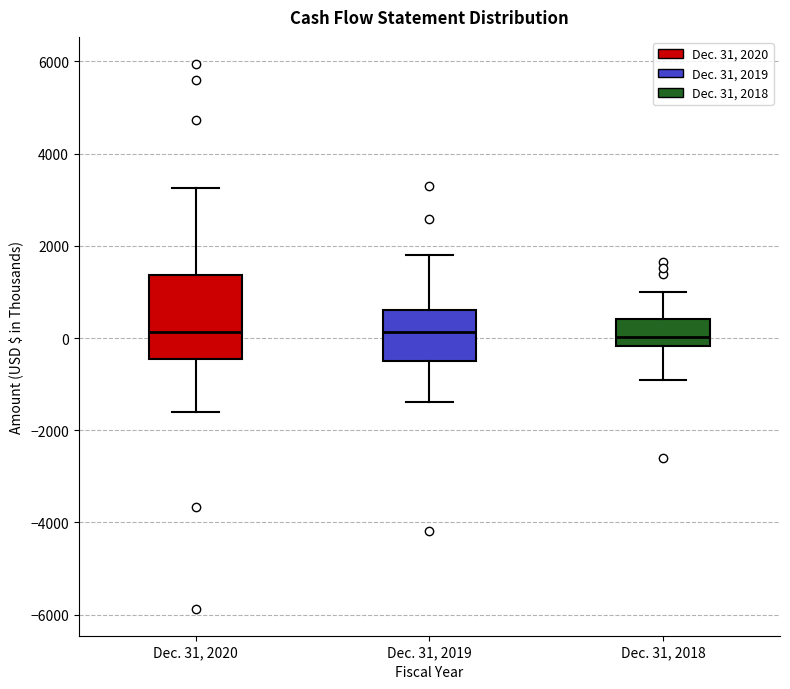

Which box is the tallest, from its lower edge to its upper edge?

Dec. 31, 2020